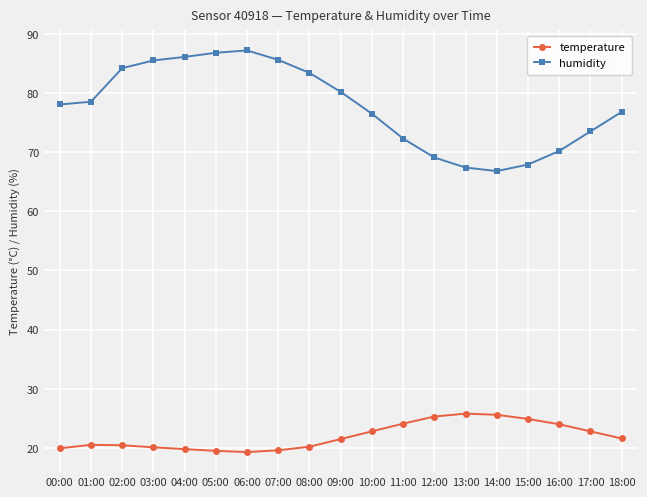

List the series in order of their peak value, lowest first.

temperature, humidity